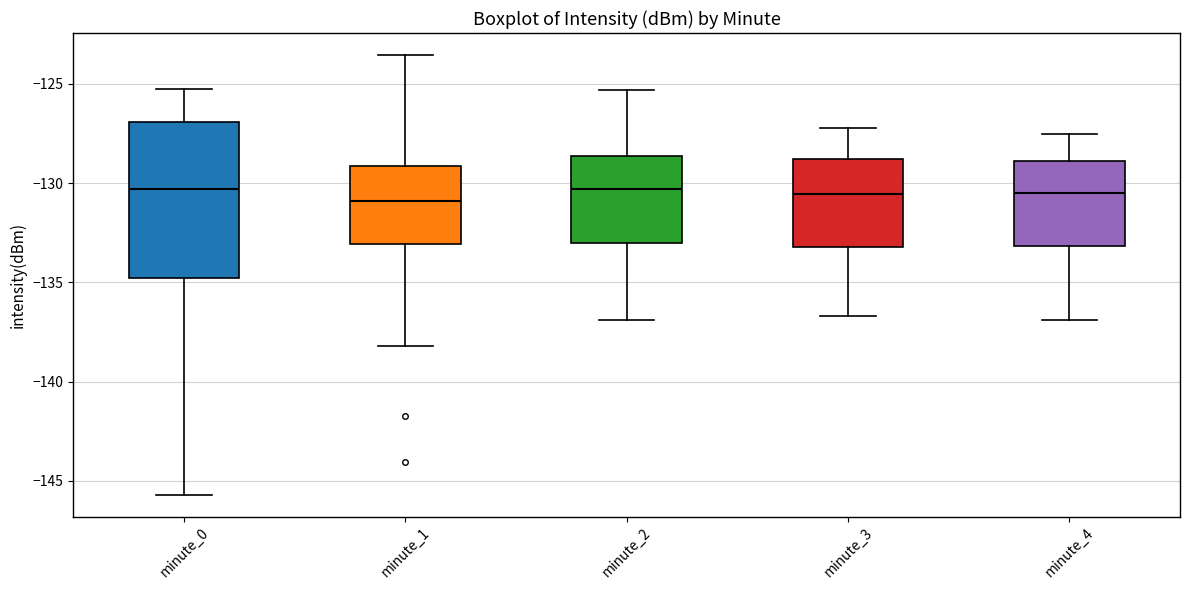

Which box is the tallest, from its lower edge to its upper edge?

minute_0